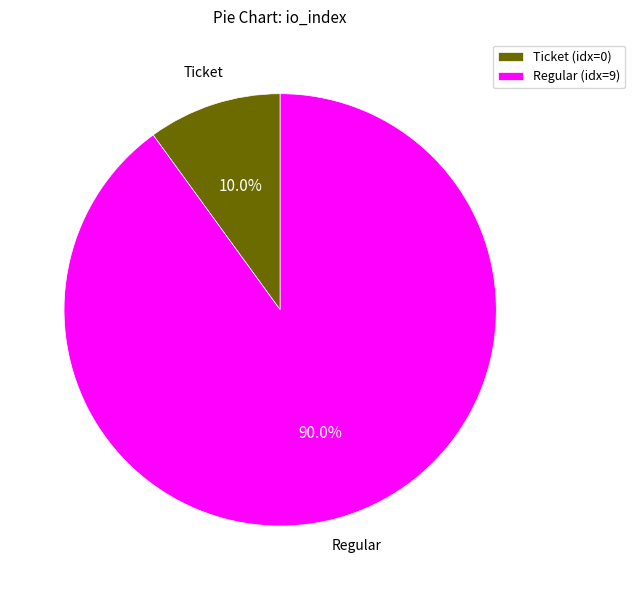

What is the largest slice in the pie chart?

Regular (idx=9)